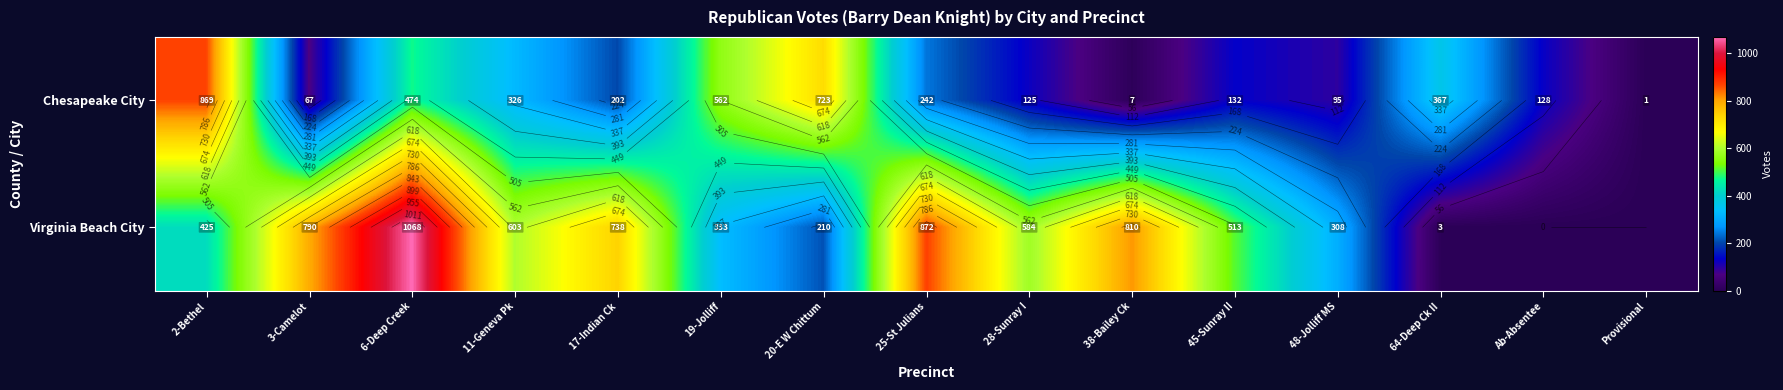

Rank the series at 48-Jolliff MS from lowest to highest value.

Chesapeake City, Virginia Beach City